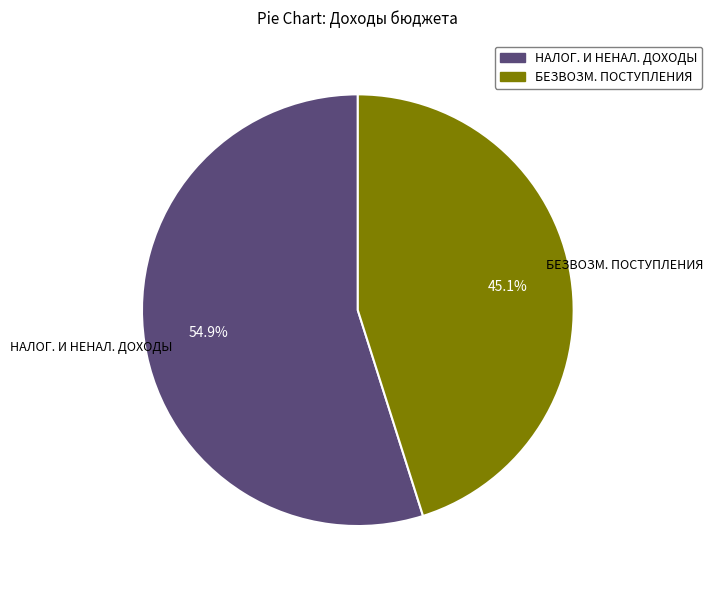

Is there any slice that represents more than half of the pie?

Yes